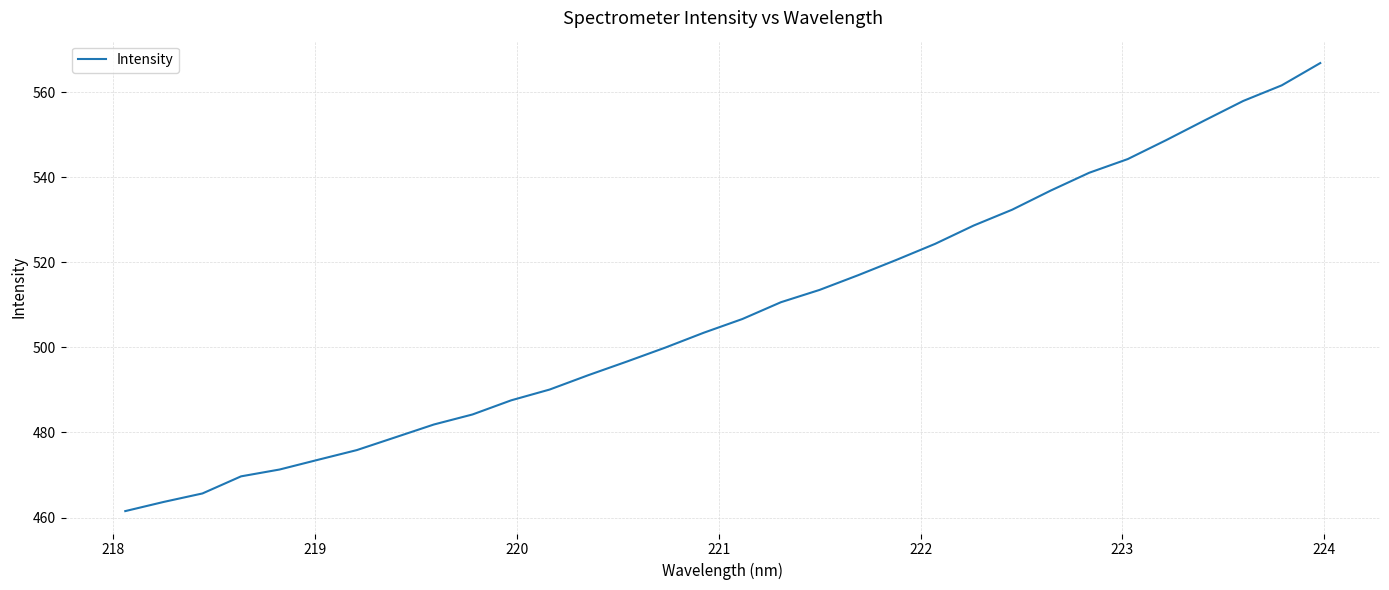

What is the maximum value shown in the chart?

566.8